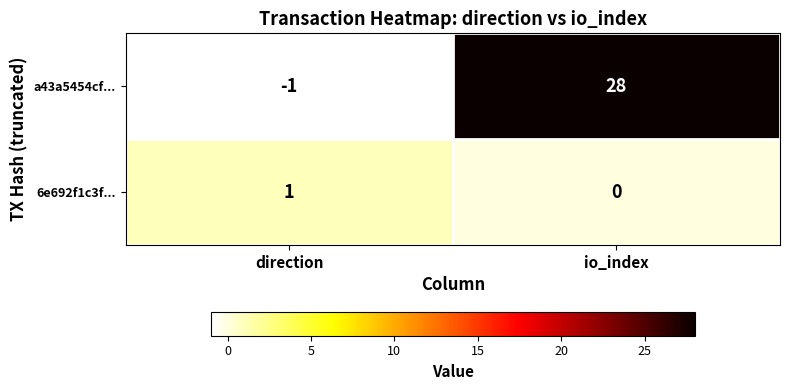

Reading left to right, what are all the values shown in this chart?

a43a5454cf...: direction=-1	io_index=28
6e692f1c3f...: direction=1	io_index=0